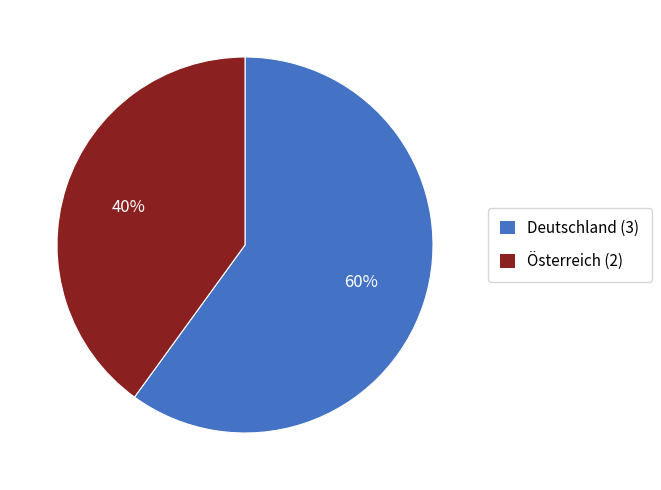

Does Deutschland account for over 50% of the chart?

Yes